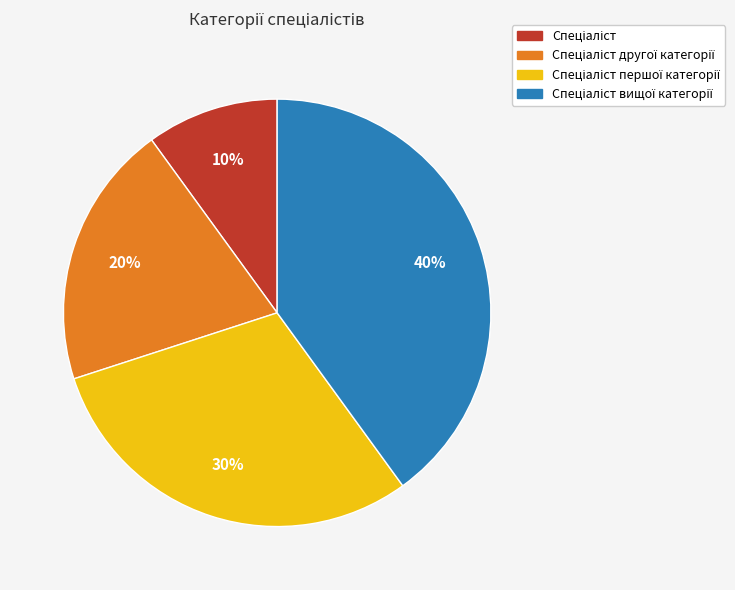

To the nearest percent, what is the difference between the largest and smallest slice percentages?

30%